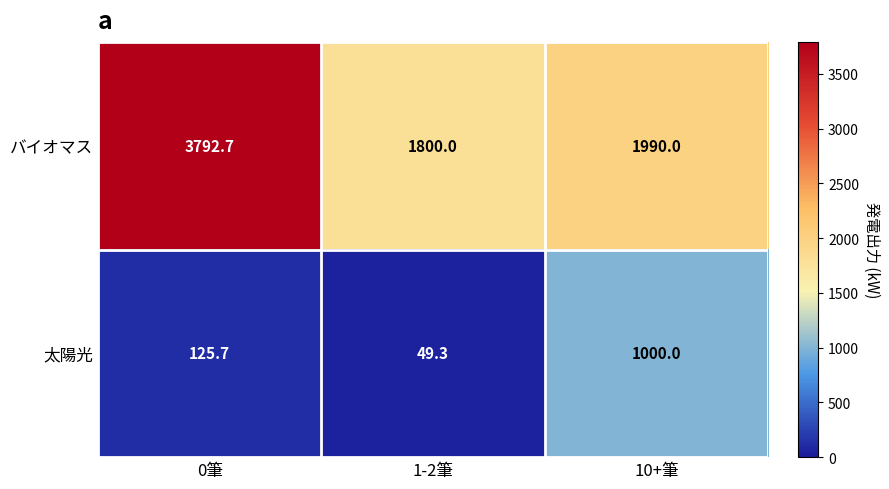

Which label corresponds to the largest value in the chart?

0筆